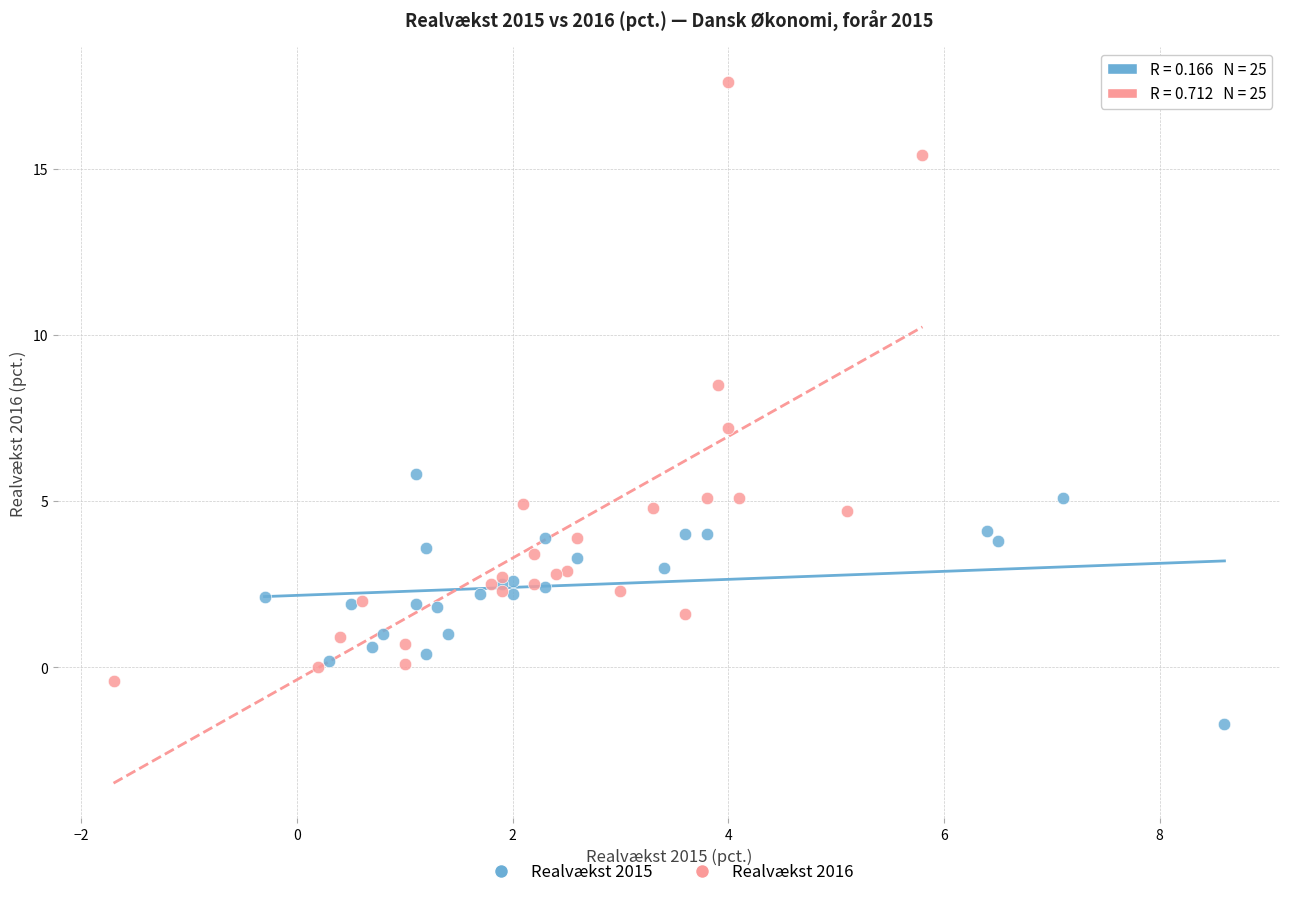

What are all the series names shown in the legend?

Realvækst 2015, Realvækst 2016